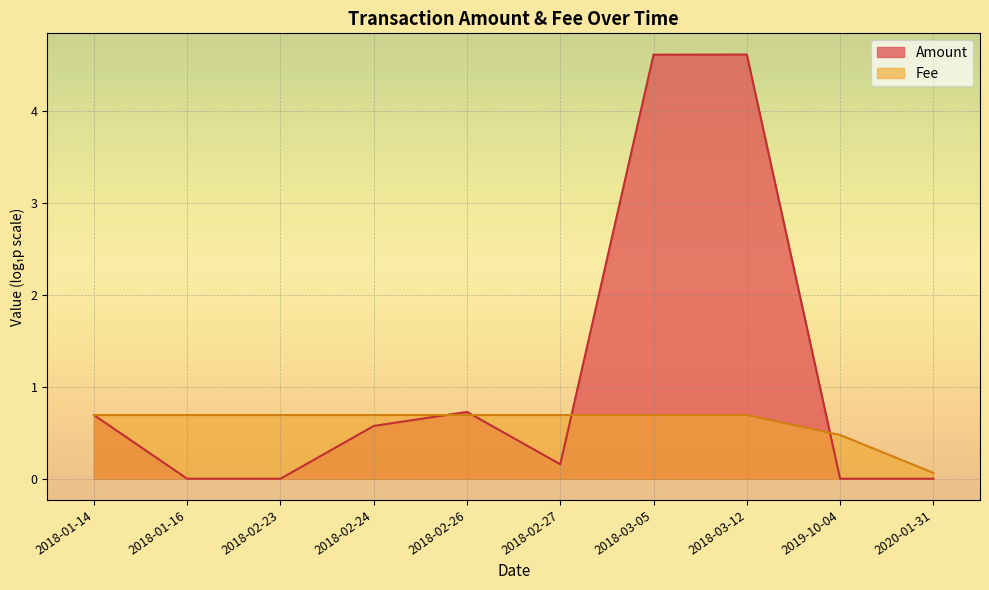

Which series has the largest total across all categories?

Amount